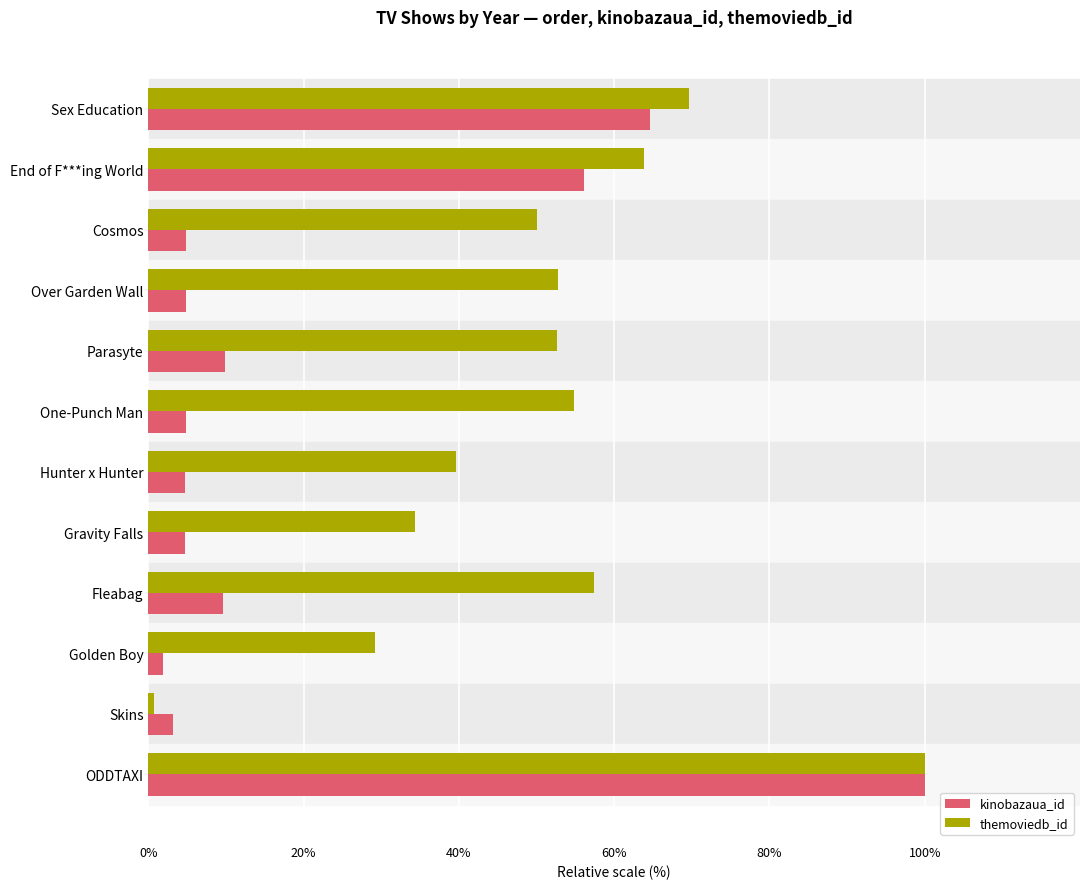

What are all the series names shown in the legend?

kinobazaua_id, themoviedb_id